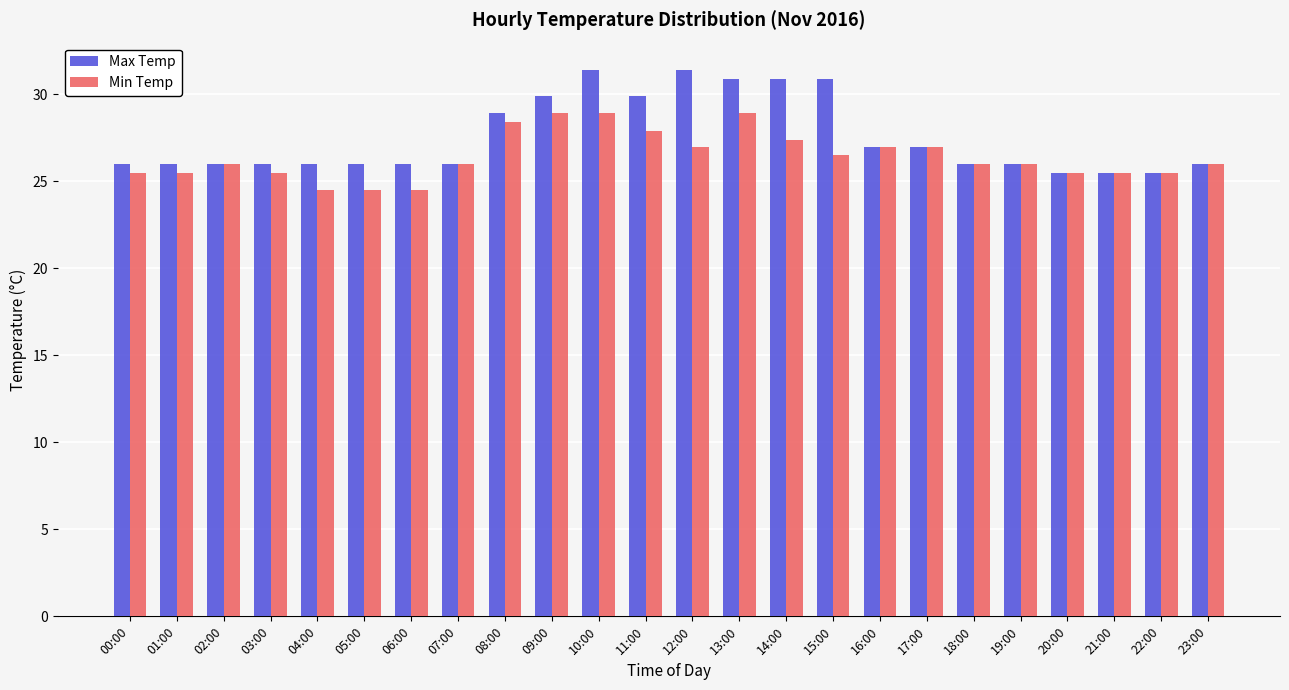

Rank the series by their maximum value, from lowest to highest.

Min Temp, Max Temp